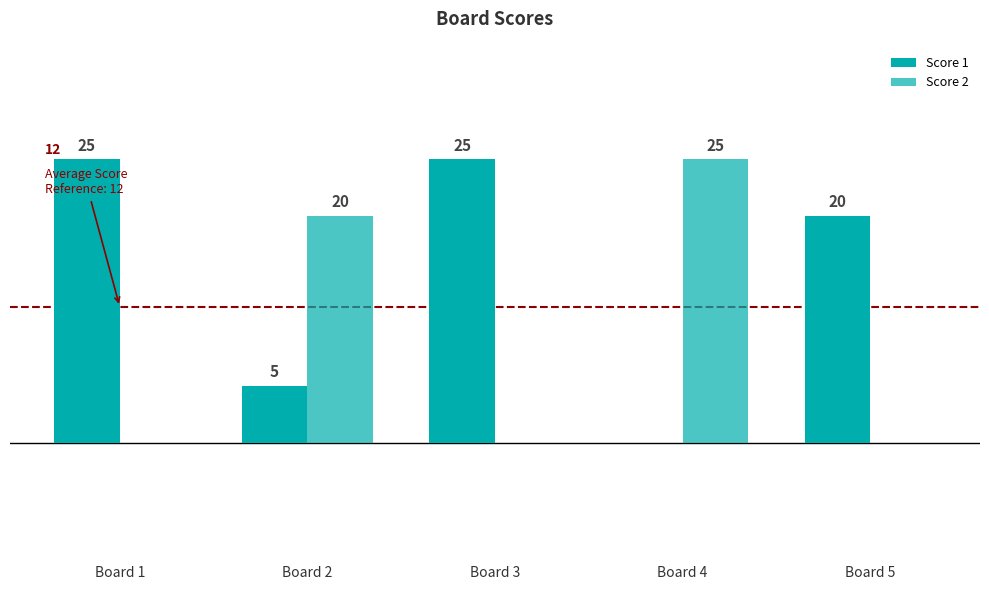

What are all the series names shown in the legend?

Score 1, Score 2